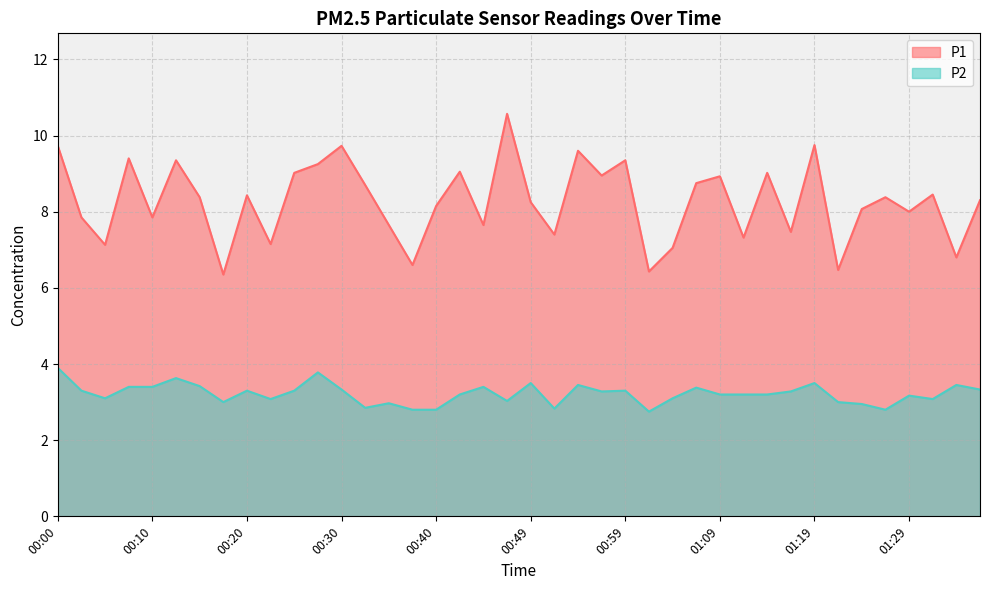

What is the label of the 1st point from the left?

00:00